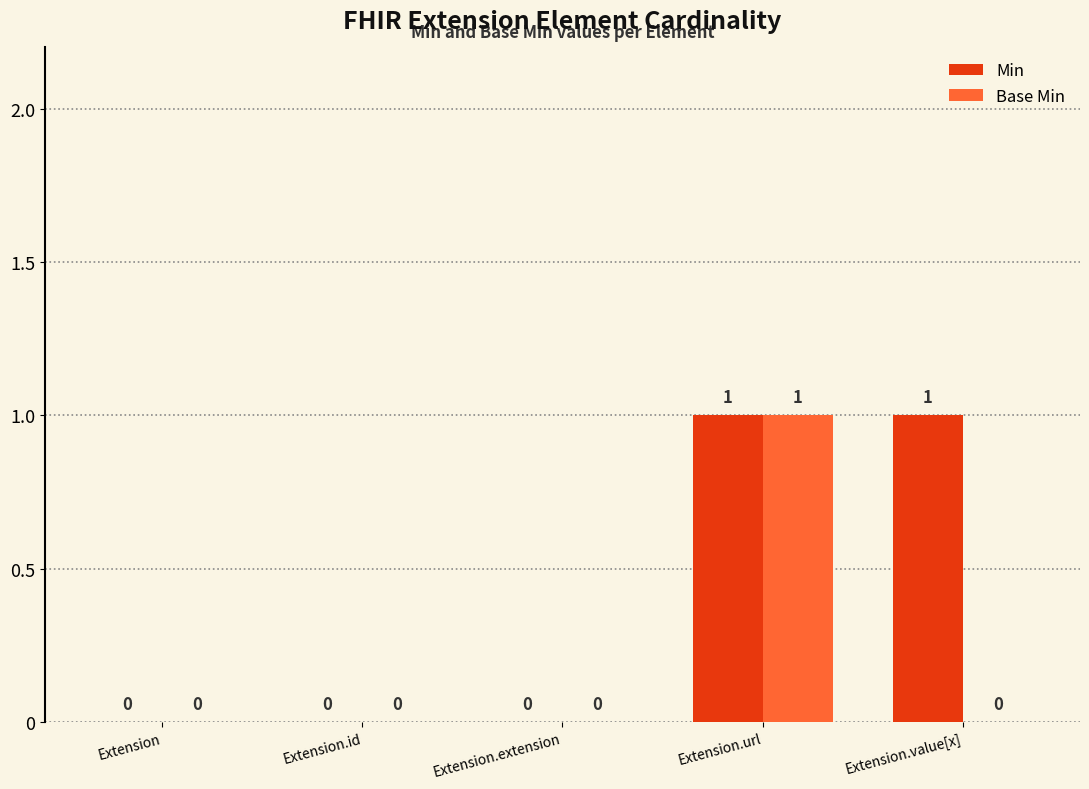

Is the value of Base Min at Extension.id greater than the value of Min at Extension.value[x]?

No